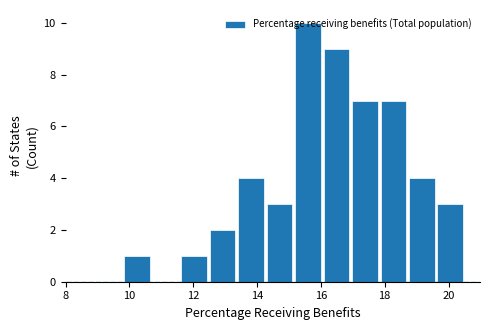

Reading left to right, list every bar in this chart as the range it spans on the x-axis followed by its height. Neither the bar edges nor the heights are printed on the chart, so give them approximately, as read against the axes.

9.8 to 10.6: 1
10.6 to 11.6: 0
11.6 to 12.4: 1
12.4 to 13.4: 2
13.4 to 14.2: 4
14.2 to 15.2: 3
15.2 to 16.0: 10
16.0 to 17.0: 9
17.0 to 17.8: 7
17.8 to 18.8: 7
18.8 to 19.6: 4
19.6 to 20.6: 3